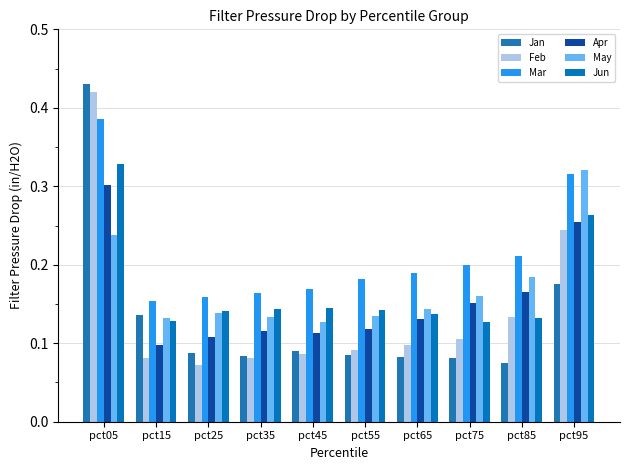

Reading right to left, list all the values displayed in this chart.

Jan: pct95=0.2	pct85=0.1	pct75=0.1	pct65=0.1	pct55=0.1	pct45=0.1	pct35=0.1	pct25=0.1	pct15=0.1	pct05=0.4
Feb: pct95=0.2	pct85=0.1	pct75=0.1	pct65=0.1	pct55=0.1	pct45=0.1	pct35=0.1	pct25=0.1	pct15=0.1	pct05=0.4
Mar: pct95=0.3	pct85=0.2	pct75=0.2	pct65=0.2	pct55=0.2	pct45=0.2	pct35=0.2	pct25=0.2	pct15=0.2	pct05=0.4
Apr: pct95=0.3	pct85=0.2	pct75=0.2	pct65=0.1	pct55=0.1	pct45=0.1	pct35=0.1	pct25=0.1	pct15=0.1	pct05=0.3
May: pct95=0.3	pct85=0.2	pct75=0.2	pct65=0.1	pct55=0.1	pct45=0.1	pct35=0.1	pct25=0.1	pct15=0.1	pct05=0.2
Jun: pct95=0.3	pct85=0.1	pct75=0.1	pct65=0.1	pct55=0.1	pct45=0.1	pct35=0.1	pct25=0.1	pct15=0.1	pct05=0.3